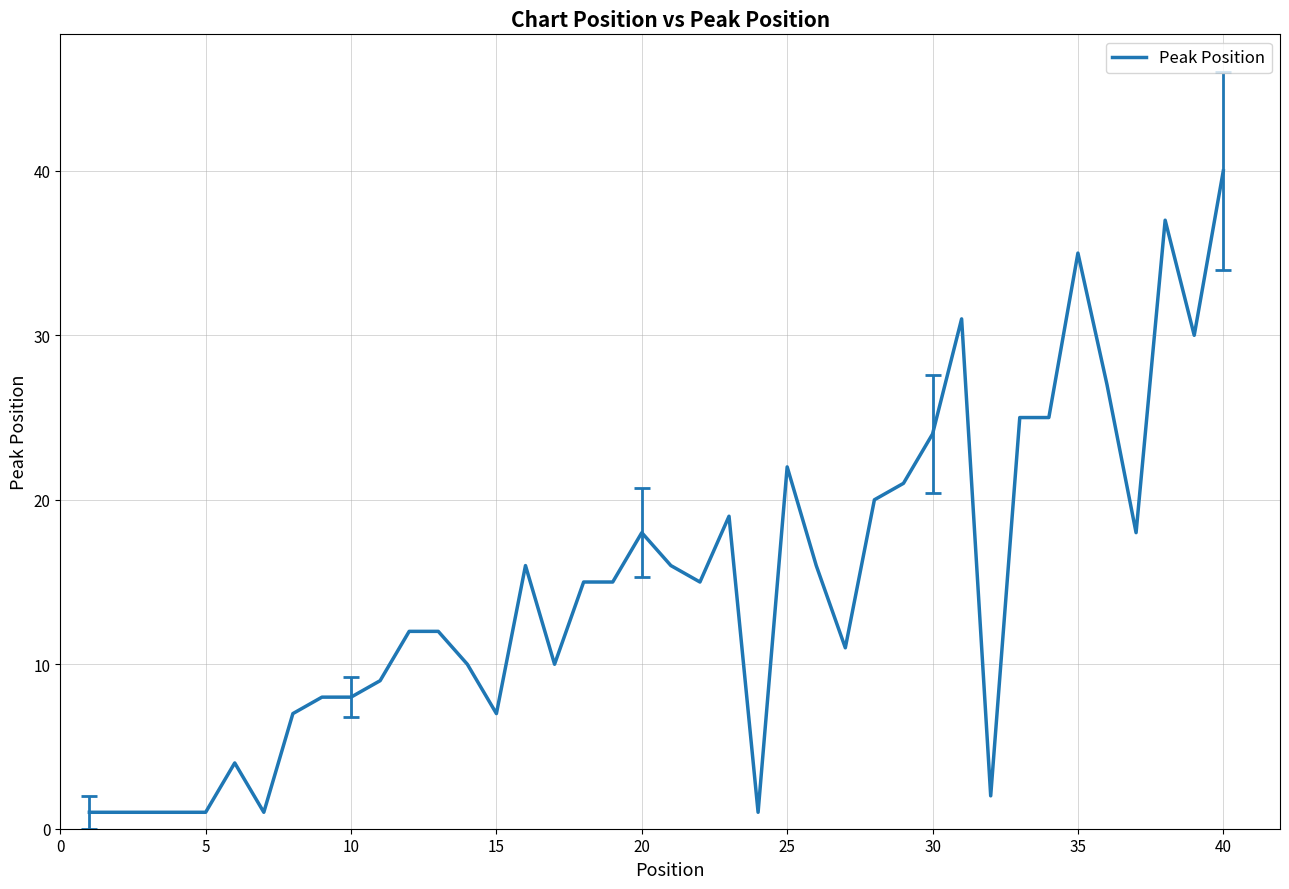

What is the difference between the maximum and minimum values?

39